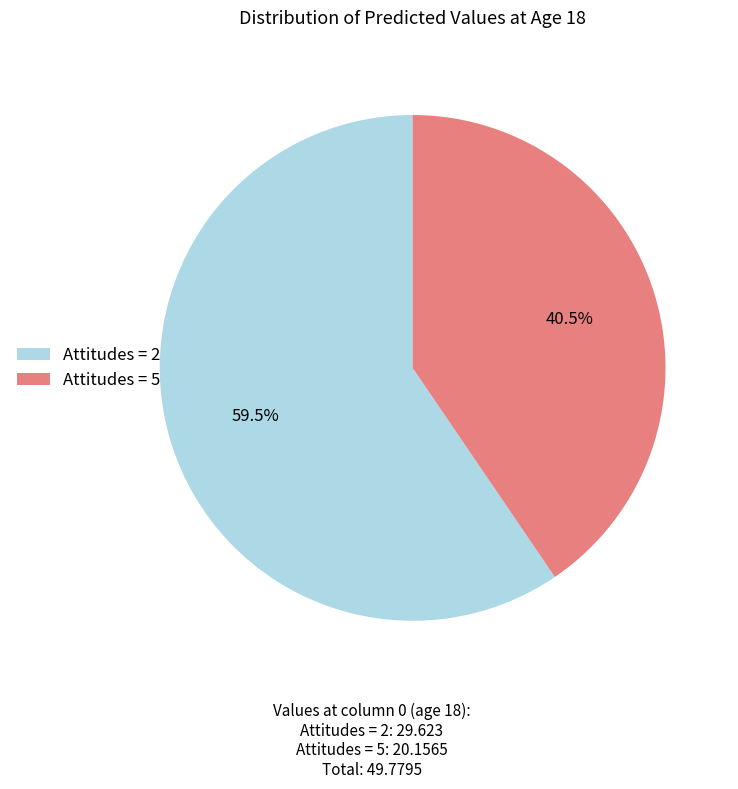

Does any single category account for the majority?

Yes